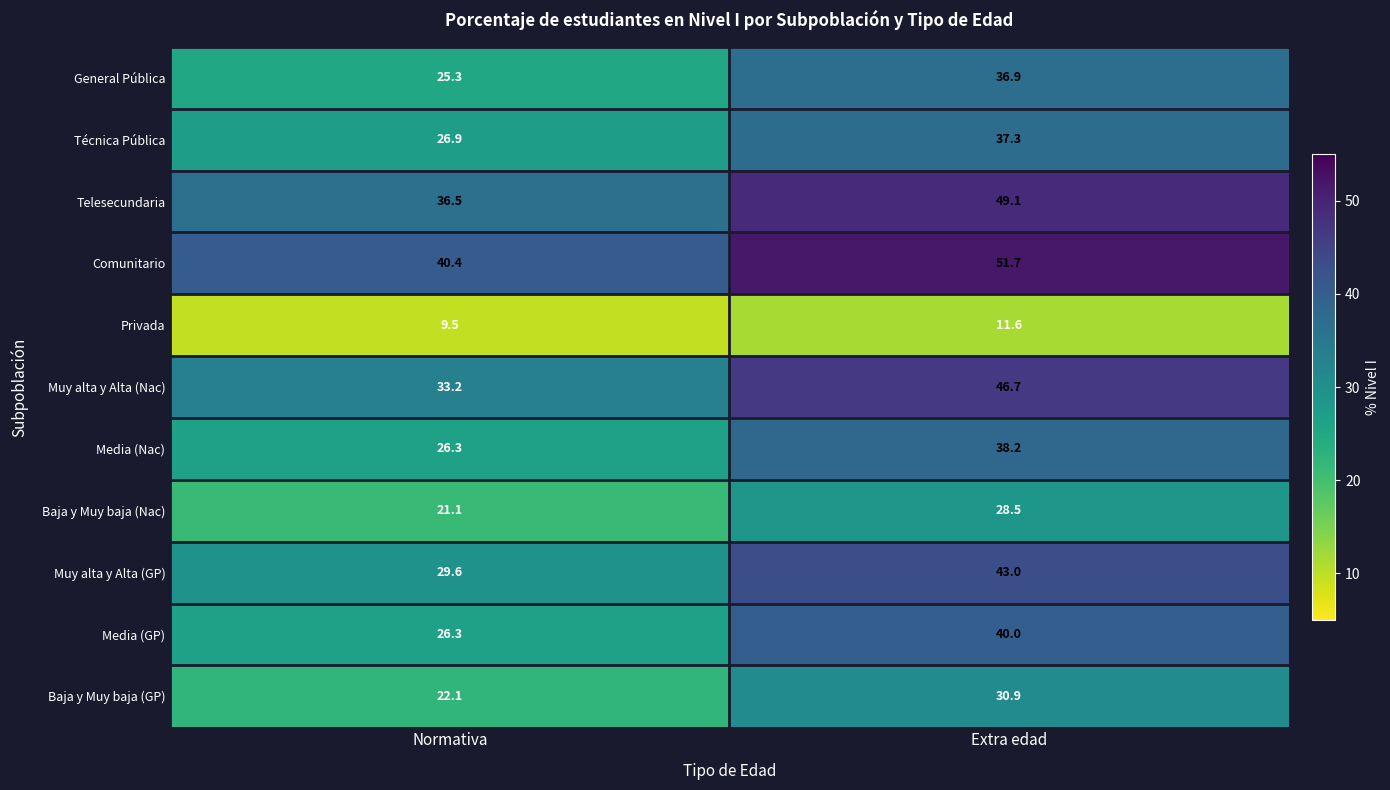

Which series changed the most between Normativa and Extra edad?

Media (GP)